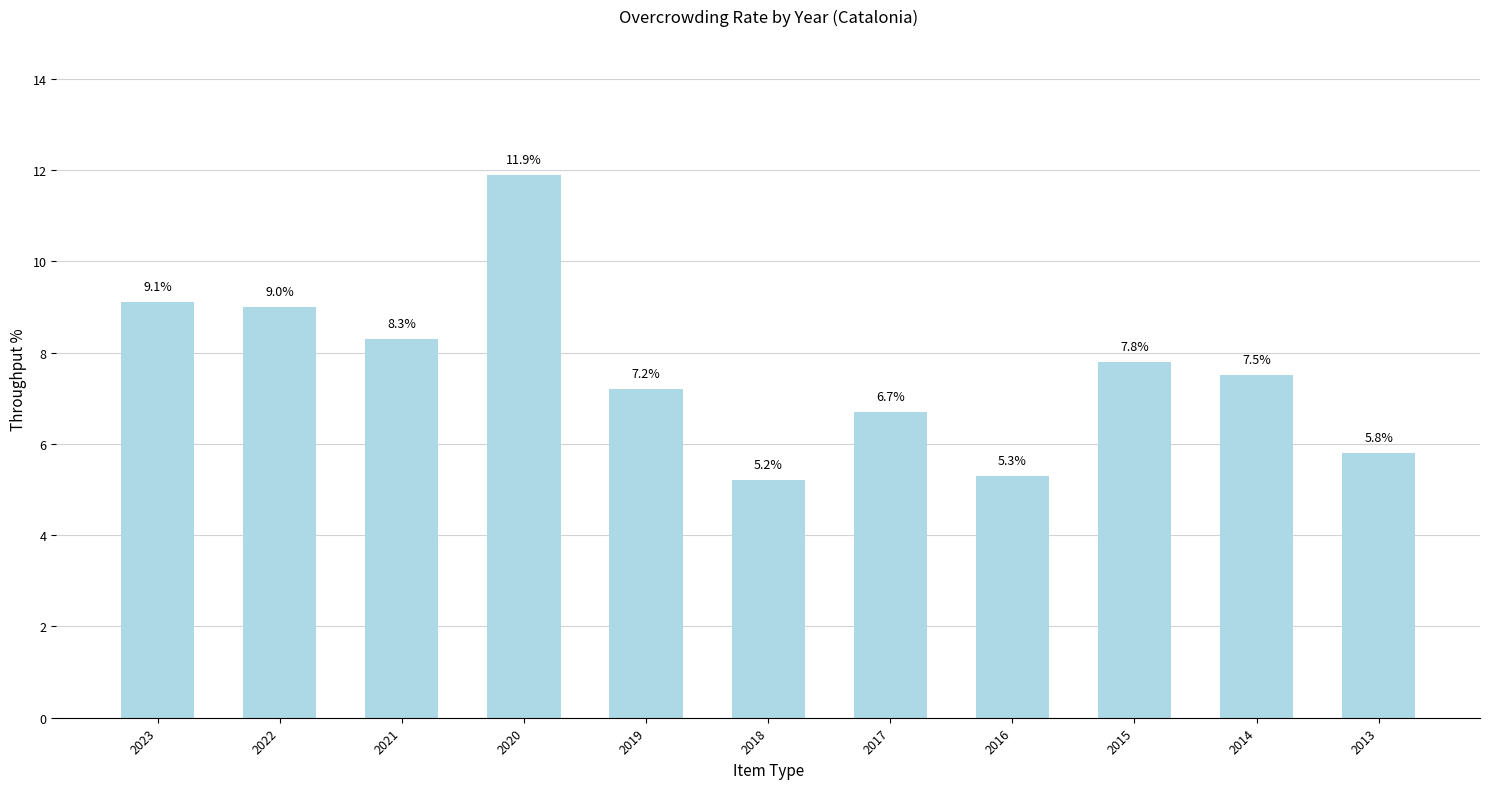

List the labels in order of value, largest first.

2020, 2023, 2022, 2021, 2015, 2014, 2019, 2017, 2013, 2016, 2018